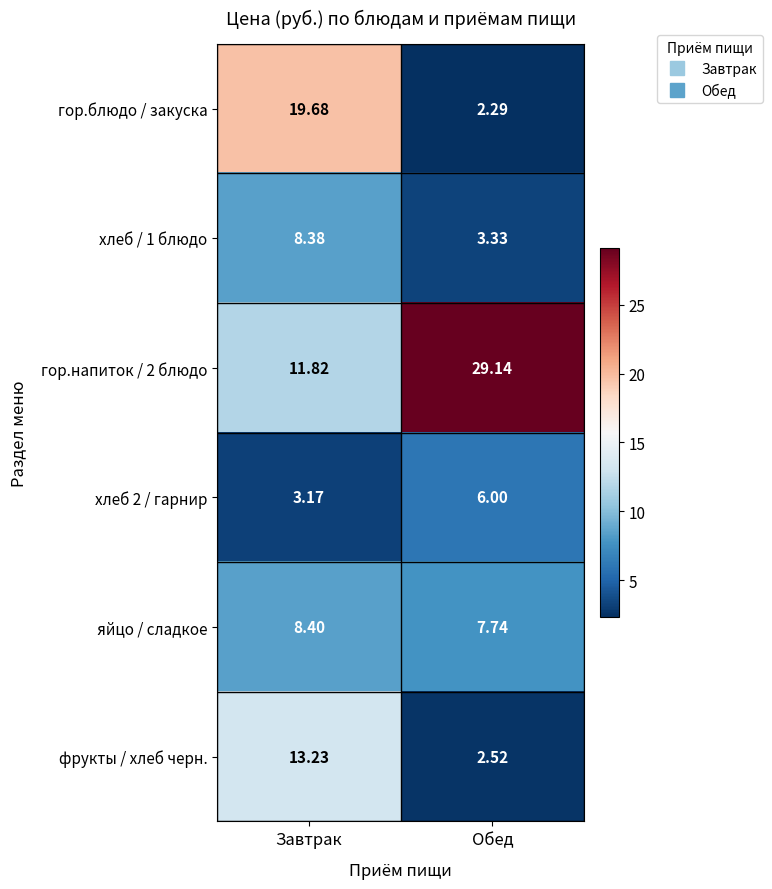

Rank the series at Обед from highest to lowest value.

гор.напиток / 2 блюдо, яйцо / сладкое, хлеб 2 / гарнир, хлеб / 1 блюдо, фрукты / хлеб черн., гор.блюдо / закуска